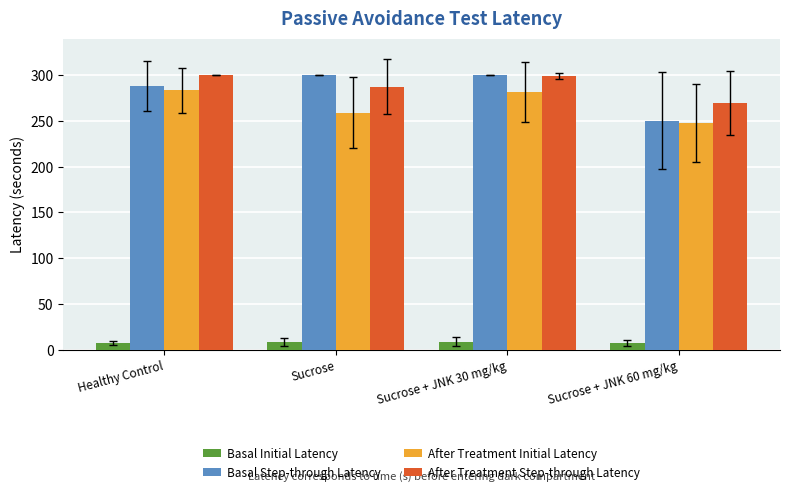

Between Healthy Control and Sucrose + JNK 60 mg/kg, which series saw the biggest shift?

Basal Step-through Latency